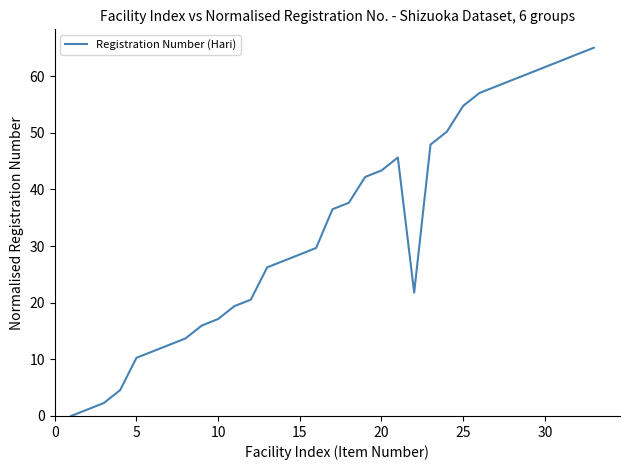

What is the difference between the maximum and minimum values?

65.0